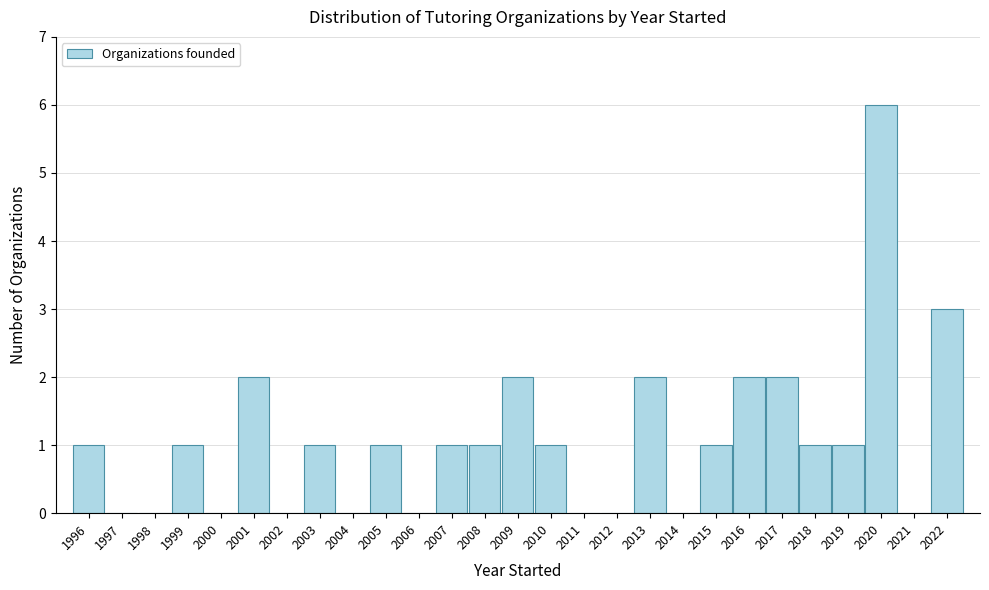

Reading left to right, transcribe this chart: for each bar, give the range it covers on the x-axis and its height. The values are not printed on the chart, so give them approximately, as read against the axis.

1995.5 to 1996.5: 1
1996.5 to 1997.5: 0
1997.5 to 1998.5: 0
1998.5 to 1999.5: 1
1999.5 to 2000.5: 0
2000.5 to 2001.5: 2
2001.5 to 2002.5: 0
2002.5 to 2003.5: 1
2003.5 to 2004.5: 0
2004.5 to 2005.5: 1
2005.5 to 2006.5: 0
2006.5 to 2007.5: 1
2007.5 to 2008.5: 1
2008.5 to 2009.5: 2
2009.5 to 2010.5: 1
2010.5 to 2011.5: 0
2011.5 to 2012.5: 0
2012.5 to 2013.5: 2
2013.5 to 2014.5: 0
2014.5 to 2015.5: 1
2015.5 to 2016.5: 2
2016.5 to 2017.5: 2
2017.5 to 2018.5: 1
2018.5 to 2019.5: 1
2019.5 to 2020.5: 6
2020.5 to 2021.5: 0
2021.5 to 2022.5: 3